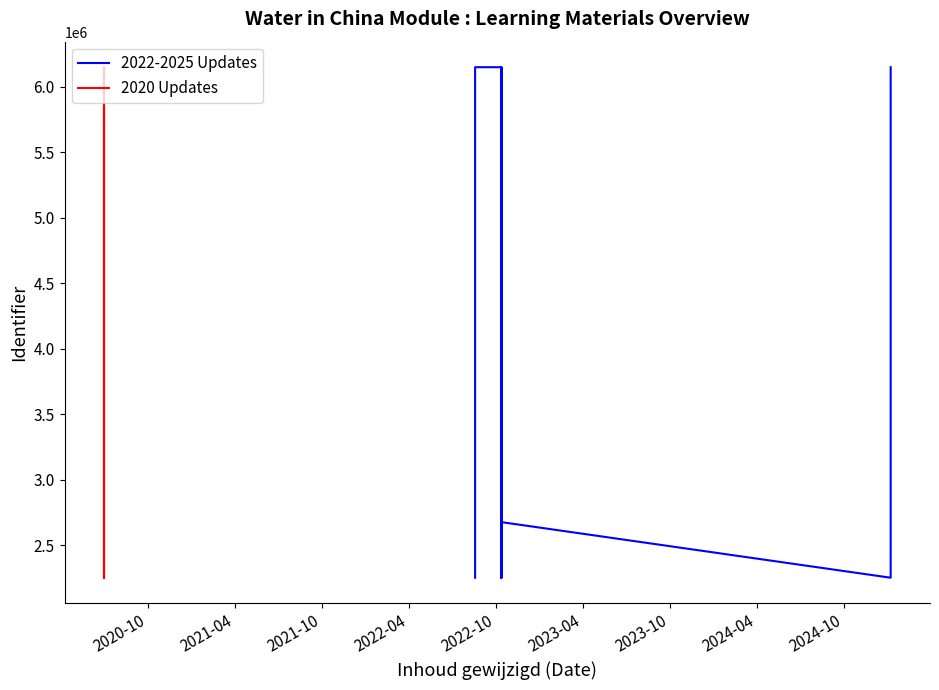

At which category does the chart reach its minimum across all series?

2025-01-06